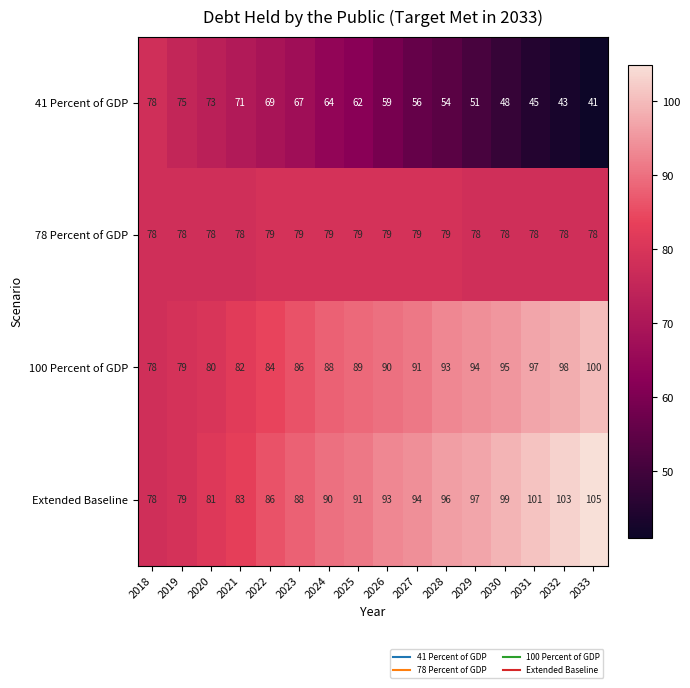

Rank the series at 2032 from lowest to highest value.

41 Percent of GDP, 78 Percent of GDP, 100 Percent of GDP, Extended Baseline